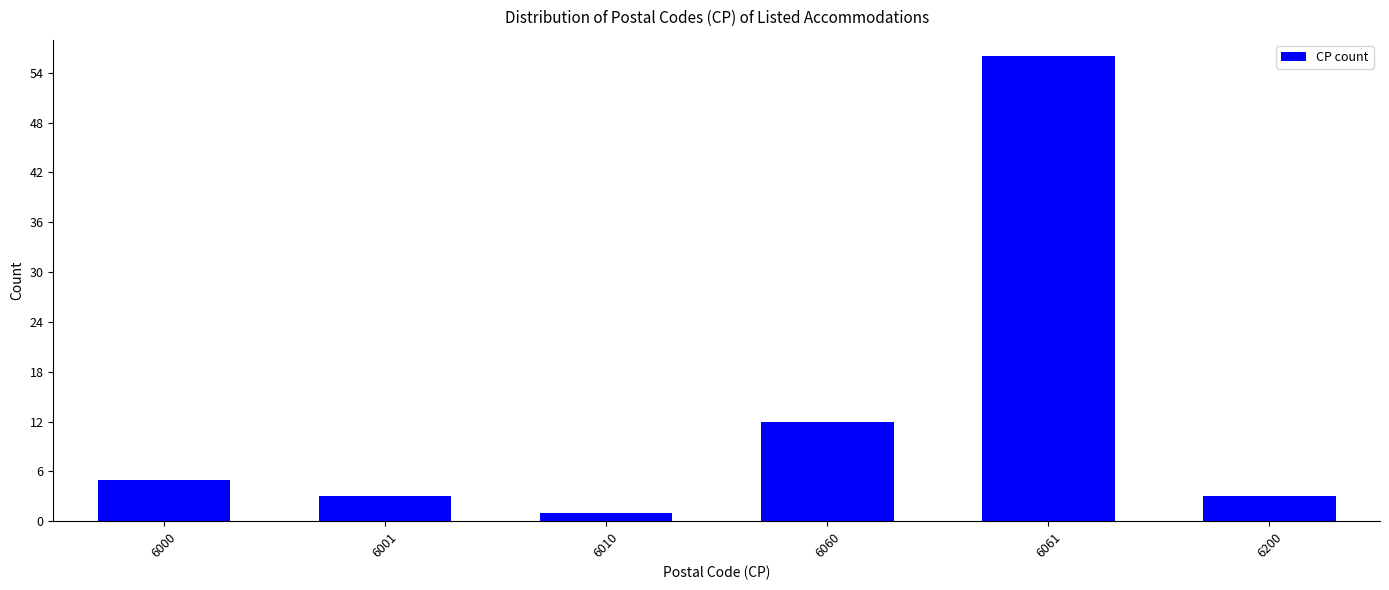

Reading left to right, extract all data points from this chart.

5	3	1	12	56	3